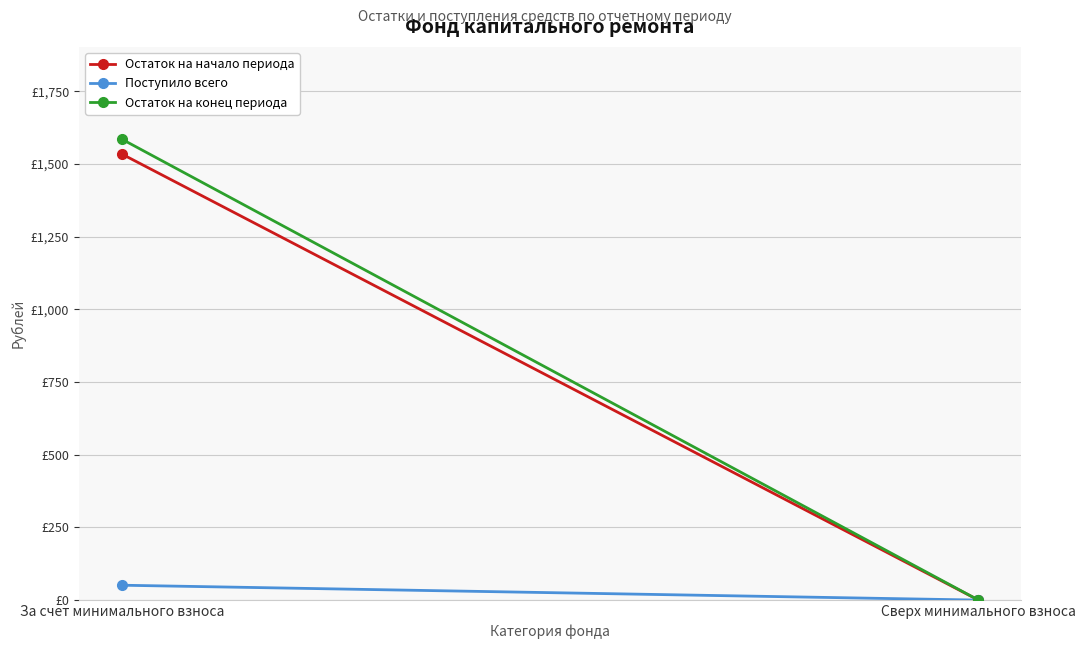

How many values in the Поступило всего series are below 51?

1